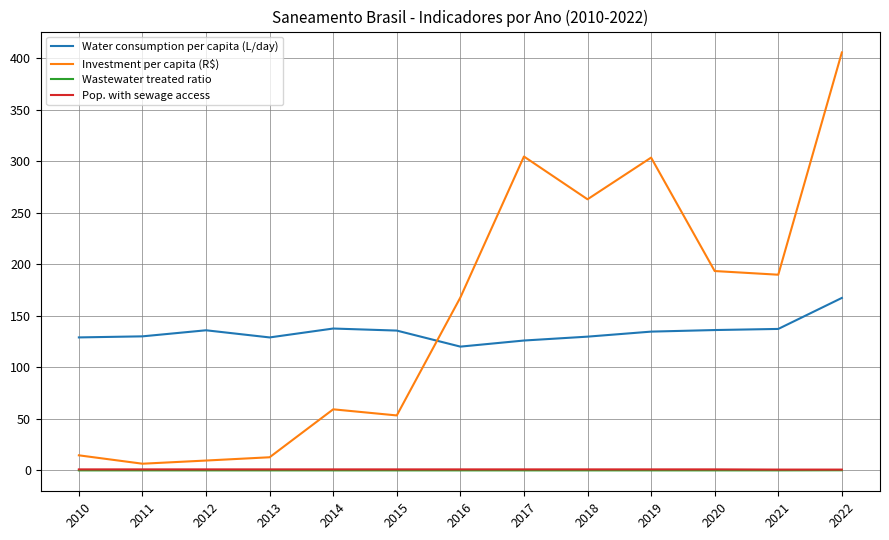

At which label does Water consumption per capita (L/day) first exceed 134?

2012